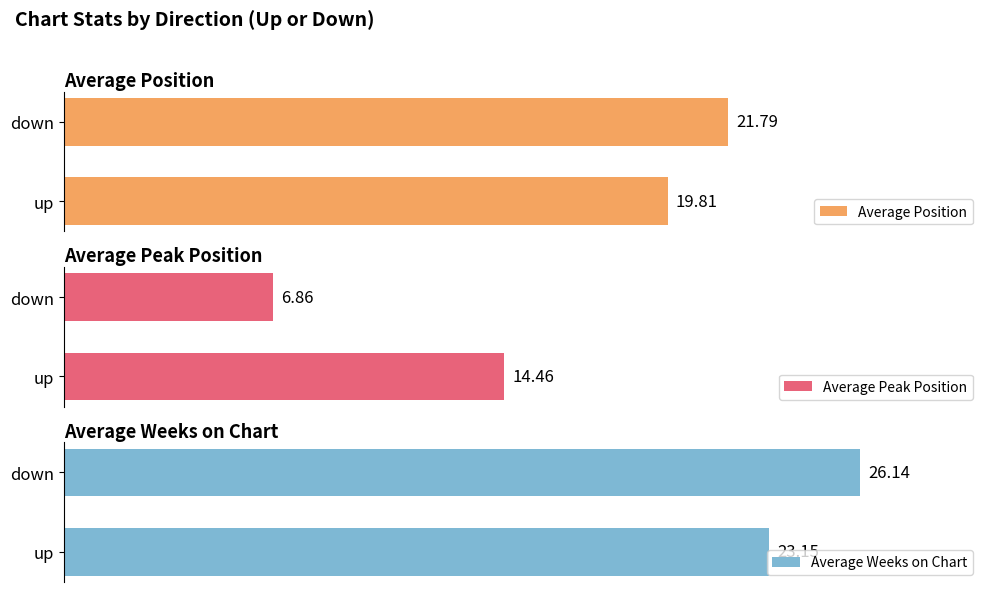

At how many categories does at least one series exceed 25?

1